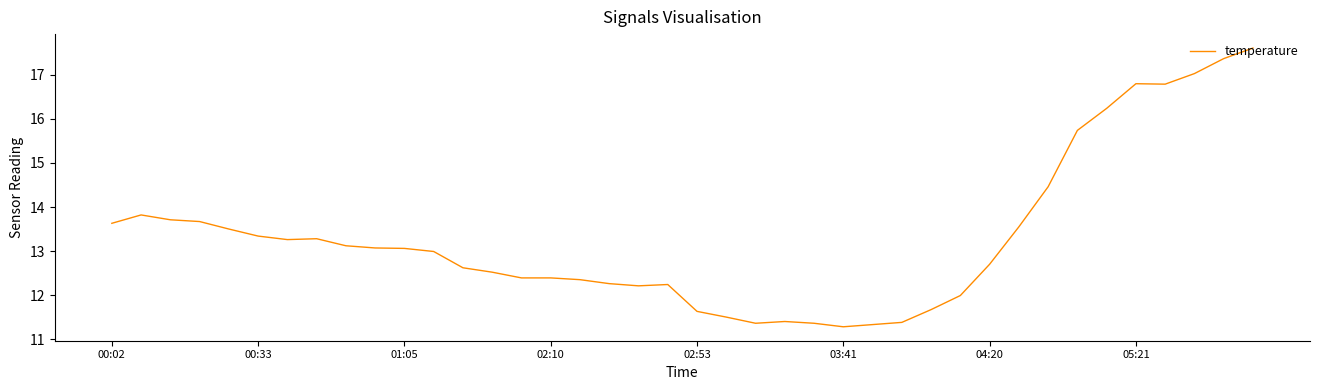

What is the maximum value shown in the chart?

17.6